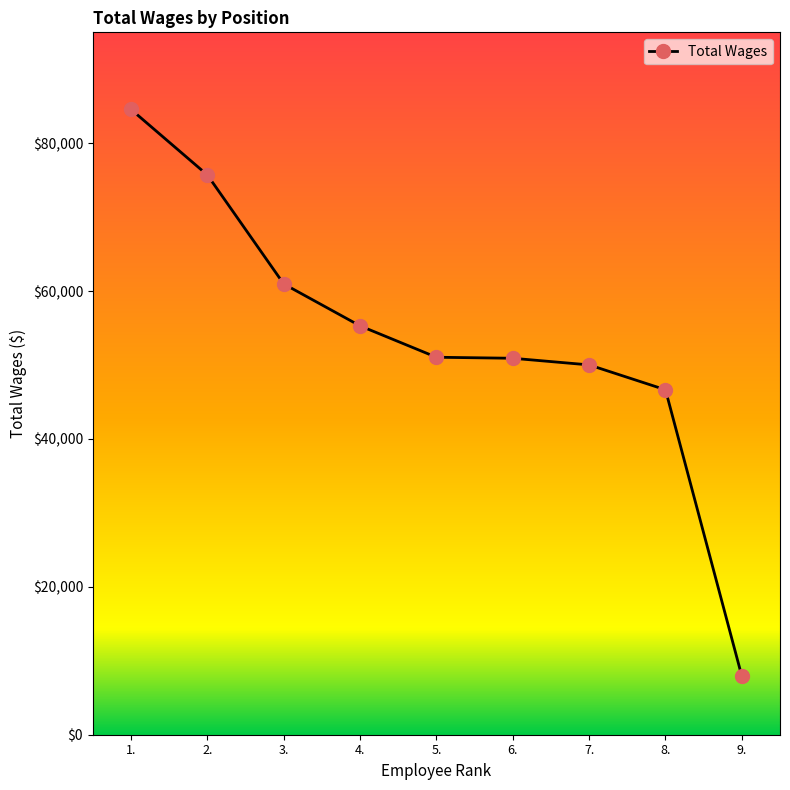

What is the approximate value at 7., to the nearest 50?

50000